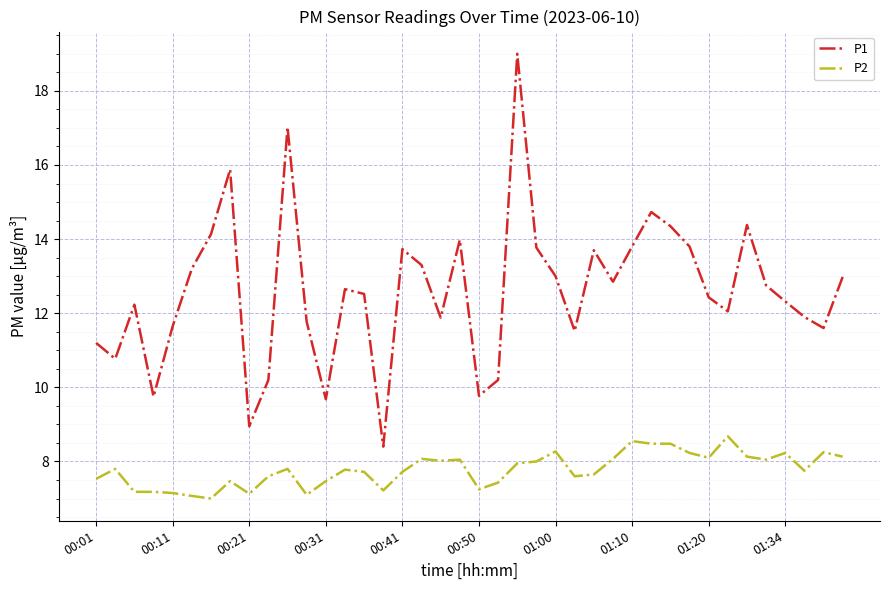

List the series in order of their peak value, lowest first.

P2, P1